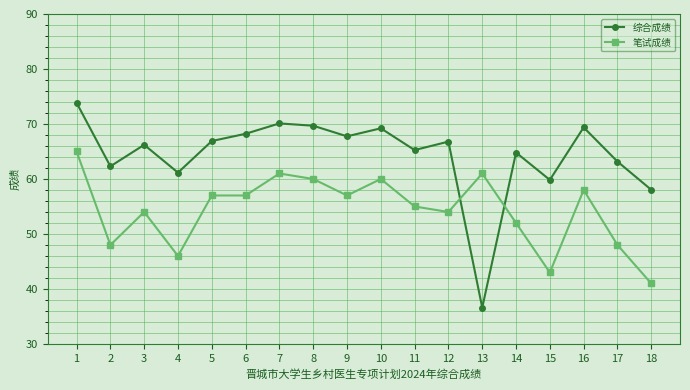

What value does the 笔试成绩 series have at 8?

60.0